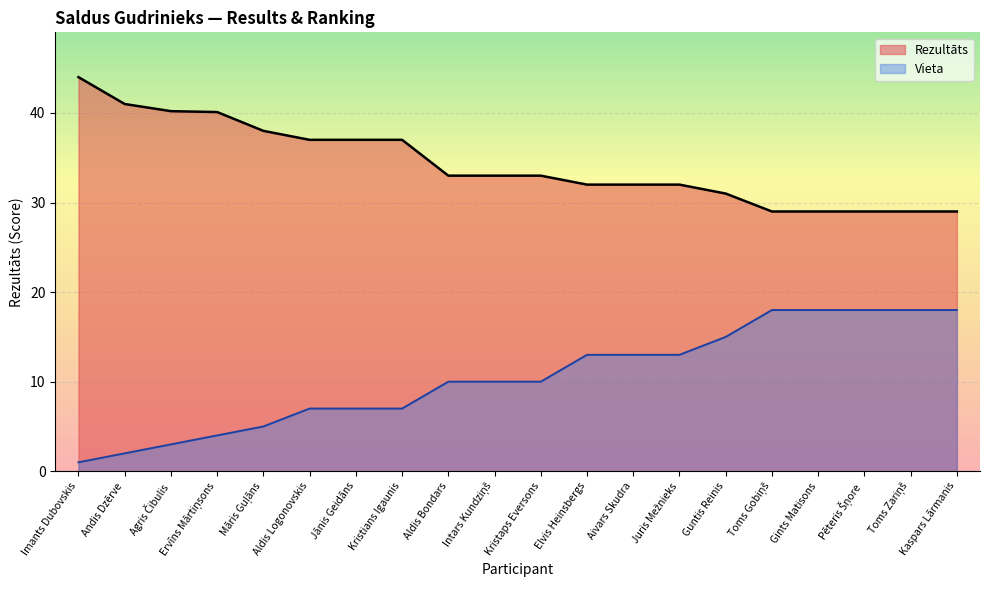

Which category has the highest value across all series?

Imants Dubovskis